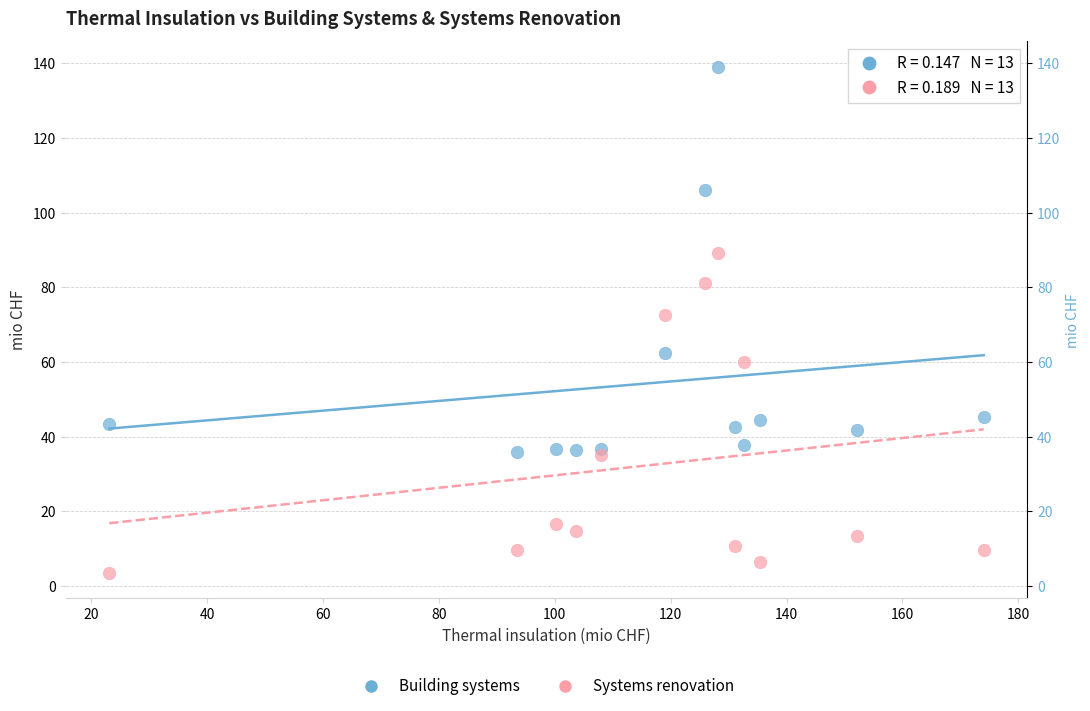

In the Building systems series, what Y value is closest to 87?

106.1